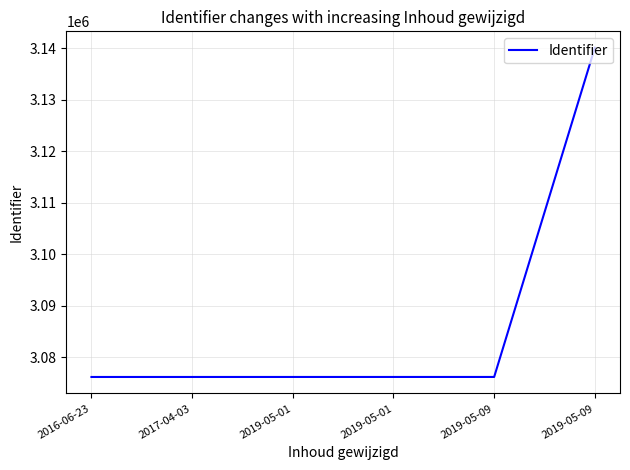

Count the number of data series in this chart.

1